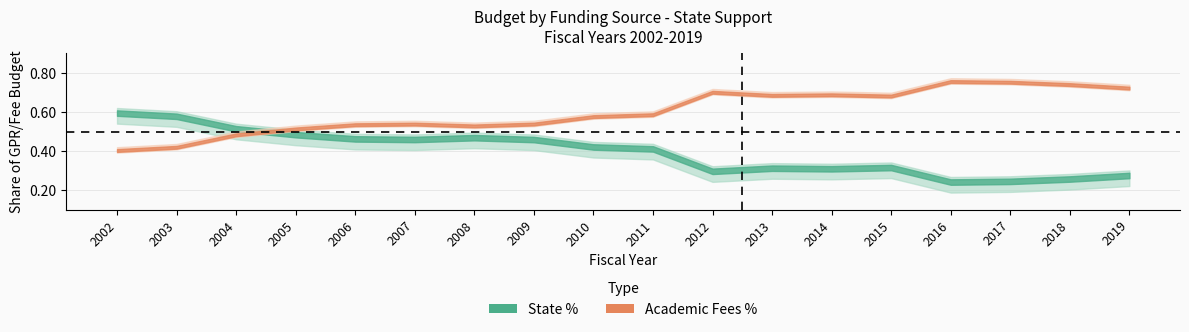

Which series has the largest total across all categories?

Academic Fees %